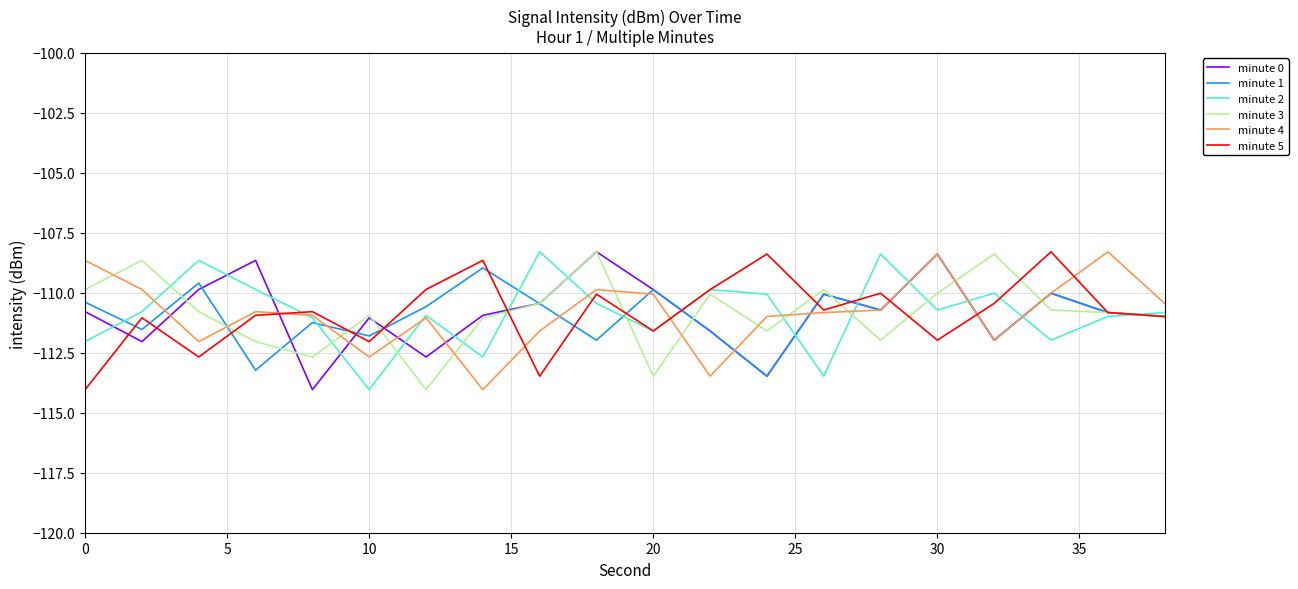

True or false: minute 3 and minute 4 intersect in this chart.

True